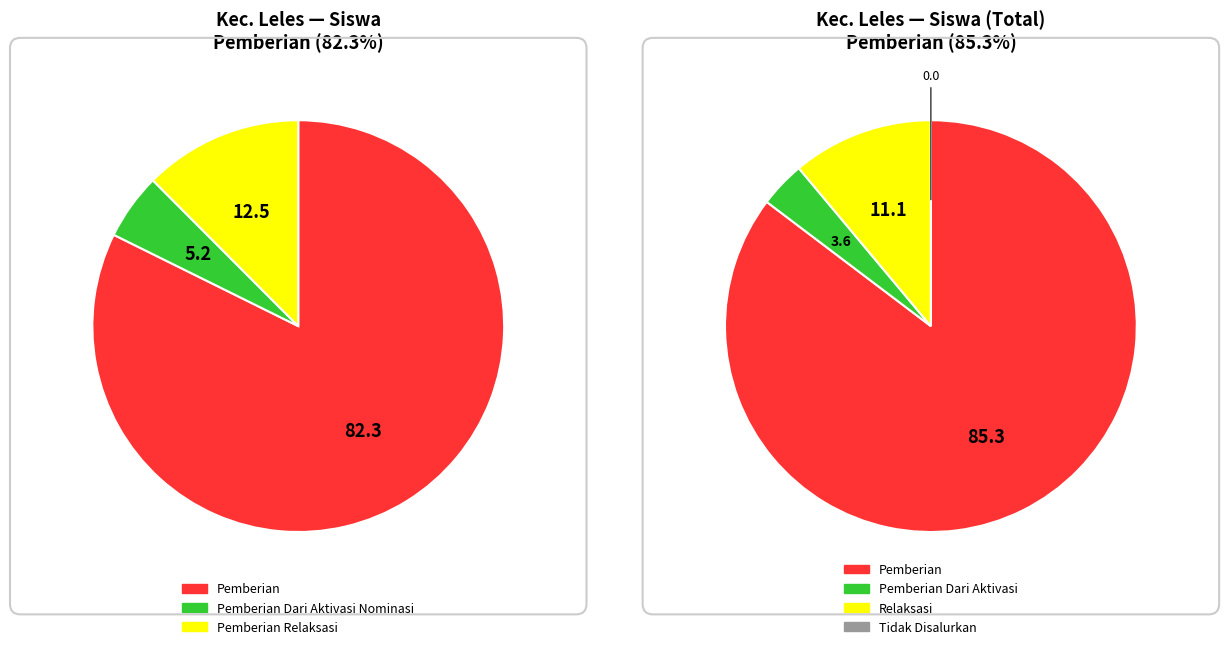

Does 7 account for over 50% of the chart?

No